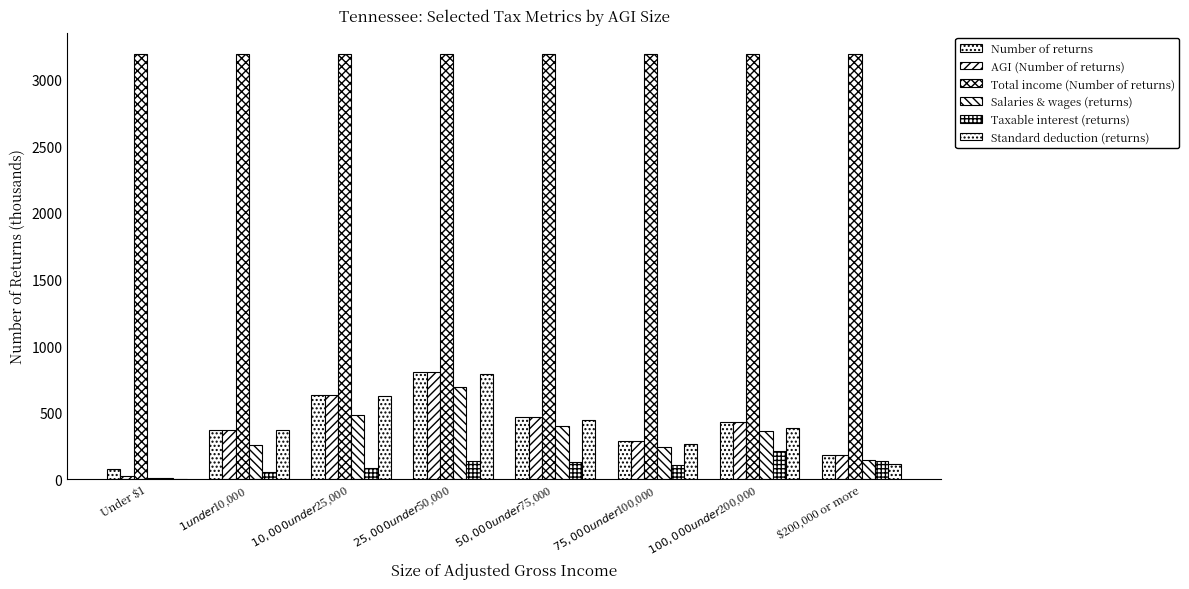

What is the sum of the Number of returns values at Under $1 and $25,000 under $50,000?

881.7